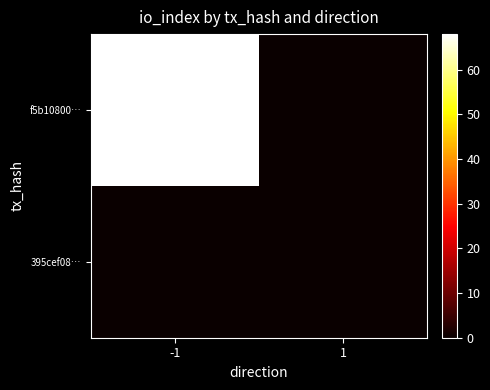

Rank the series by their average value, from lowest to highest.

395cef08…, f5b10800…